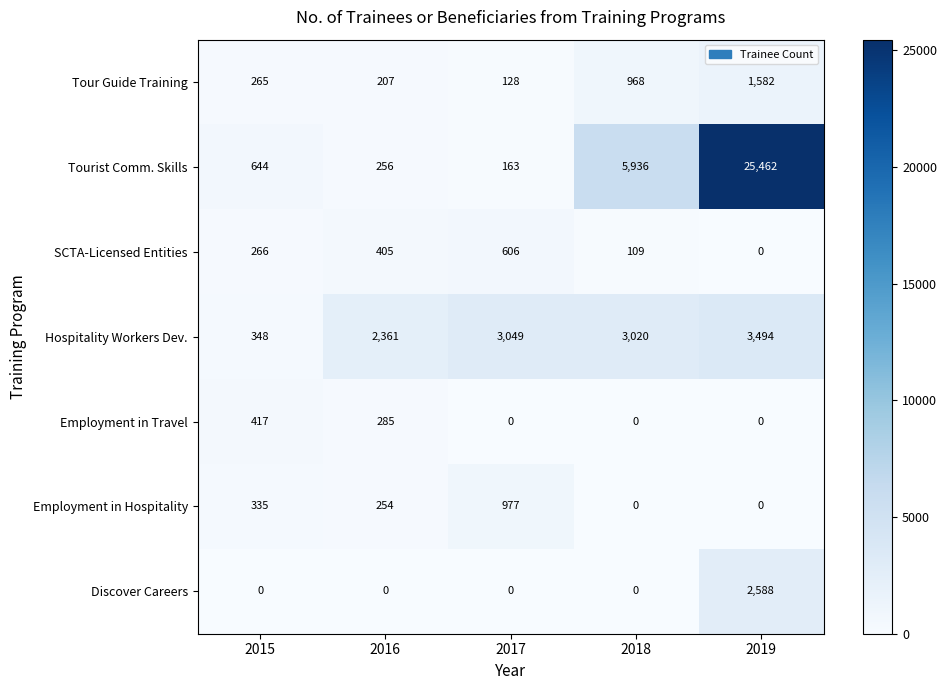

How many positive values does the Employment in Travel series have?

2